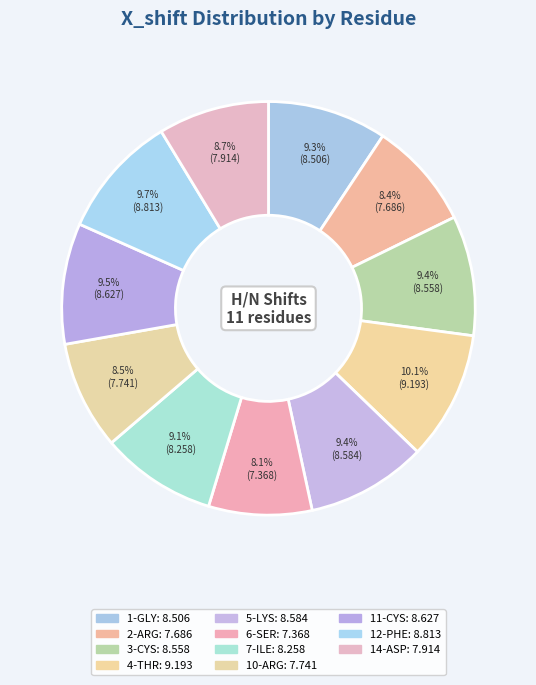

Which category has the smallest portion of the pie?

6-SER